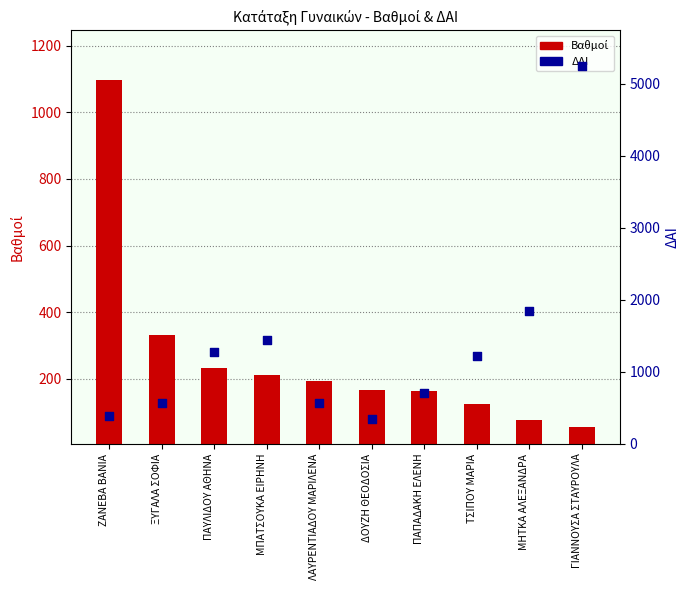

Which series contains the highest Y value?

ΔΑΙ